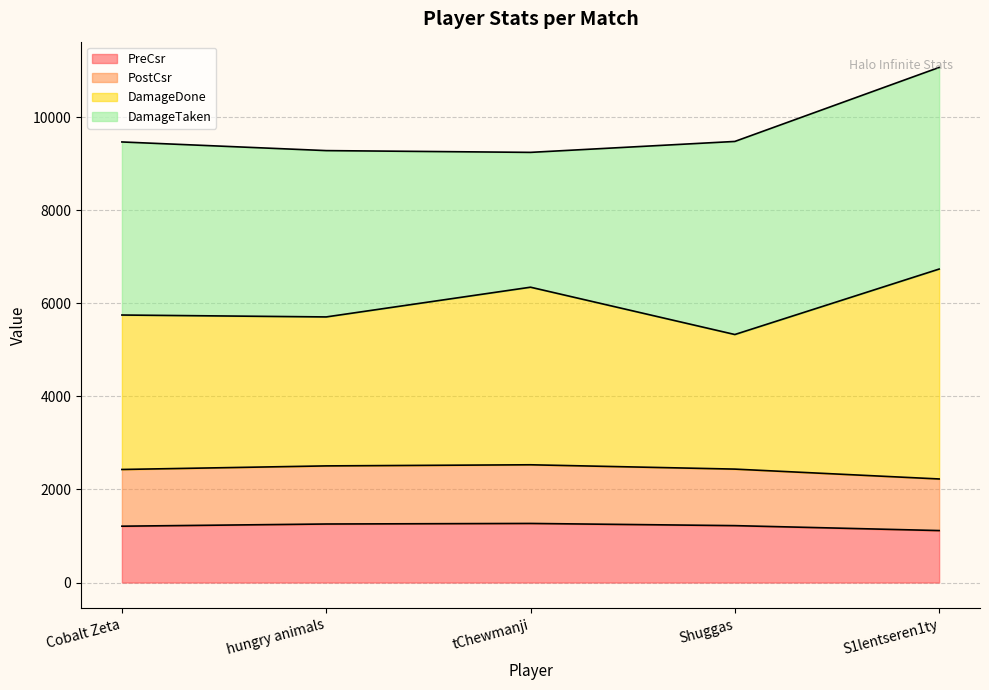

What are all the series names shown in the legend?

PreCsr, PostCsr, DamageDone, DamageTaken